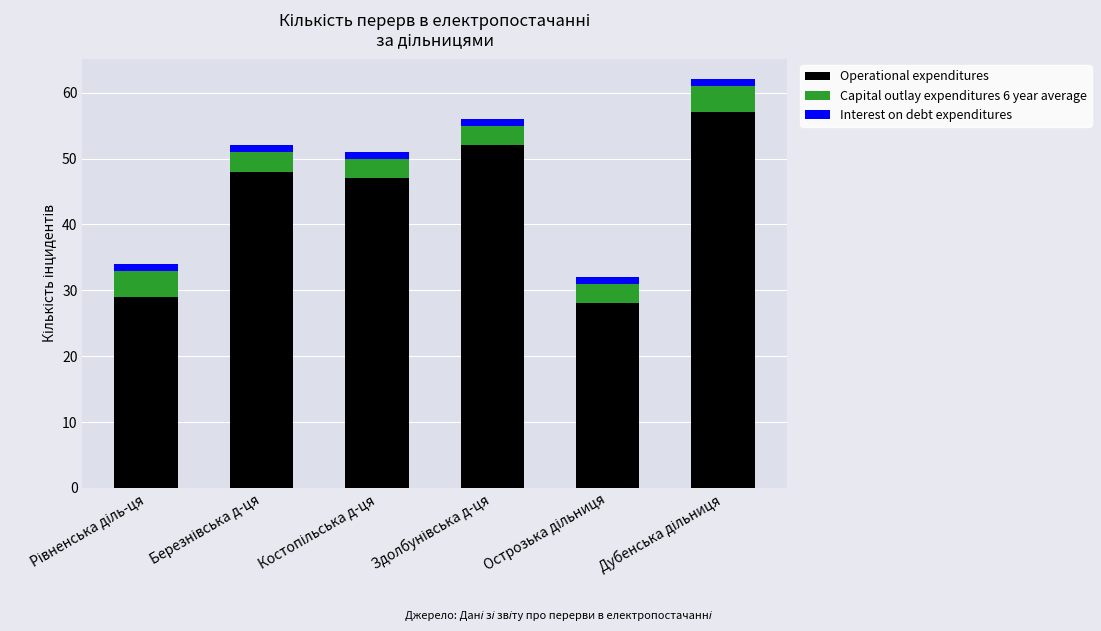

What is the highest value of the Operational expenditures series?

57